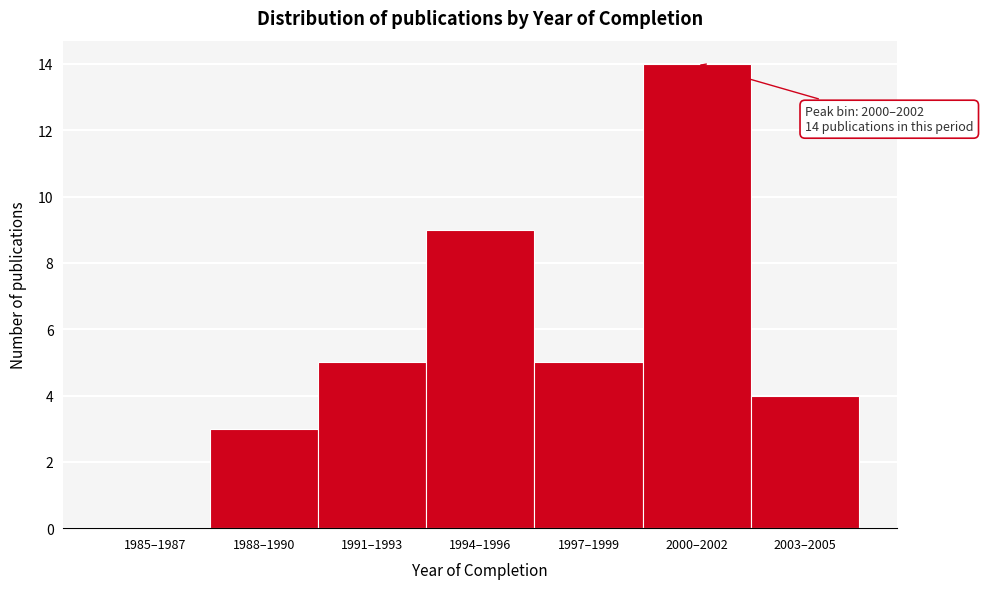

Reading right to left, what are all the values shown in this chart?

2003–2005=4	2000–2002=14	1997–1999=5	1994–1996=9	1991–1993=5	1988–1990=3	1985–1987=0